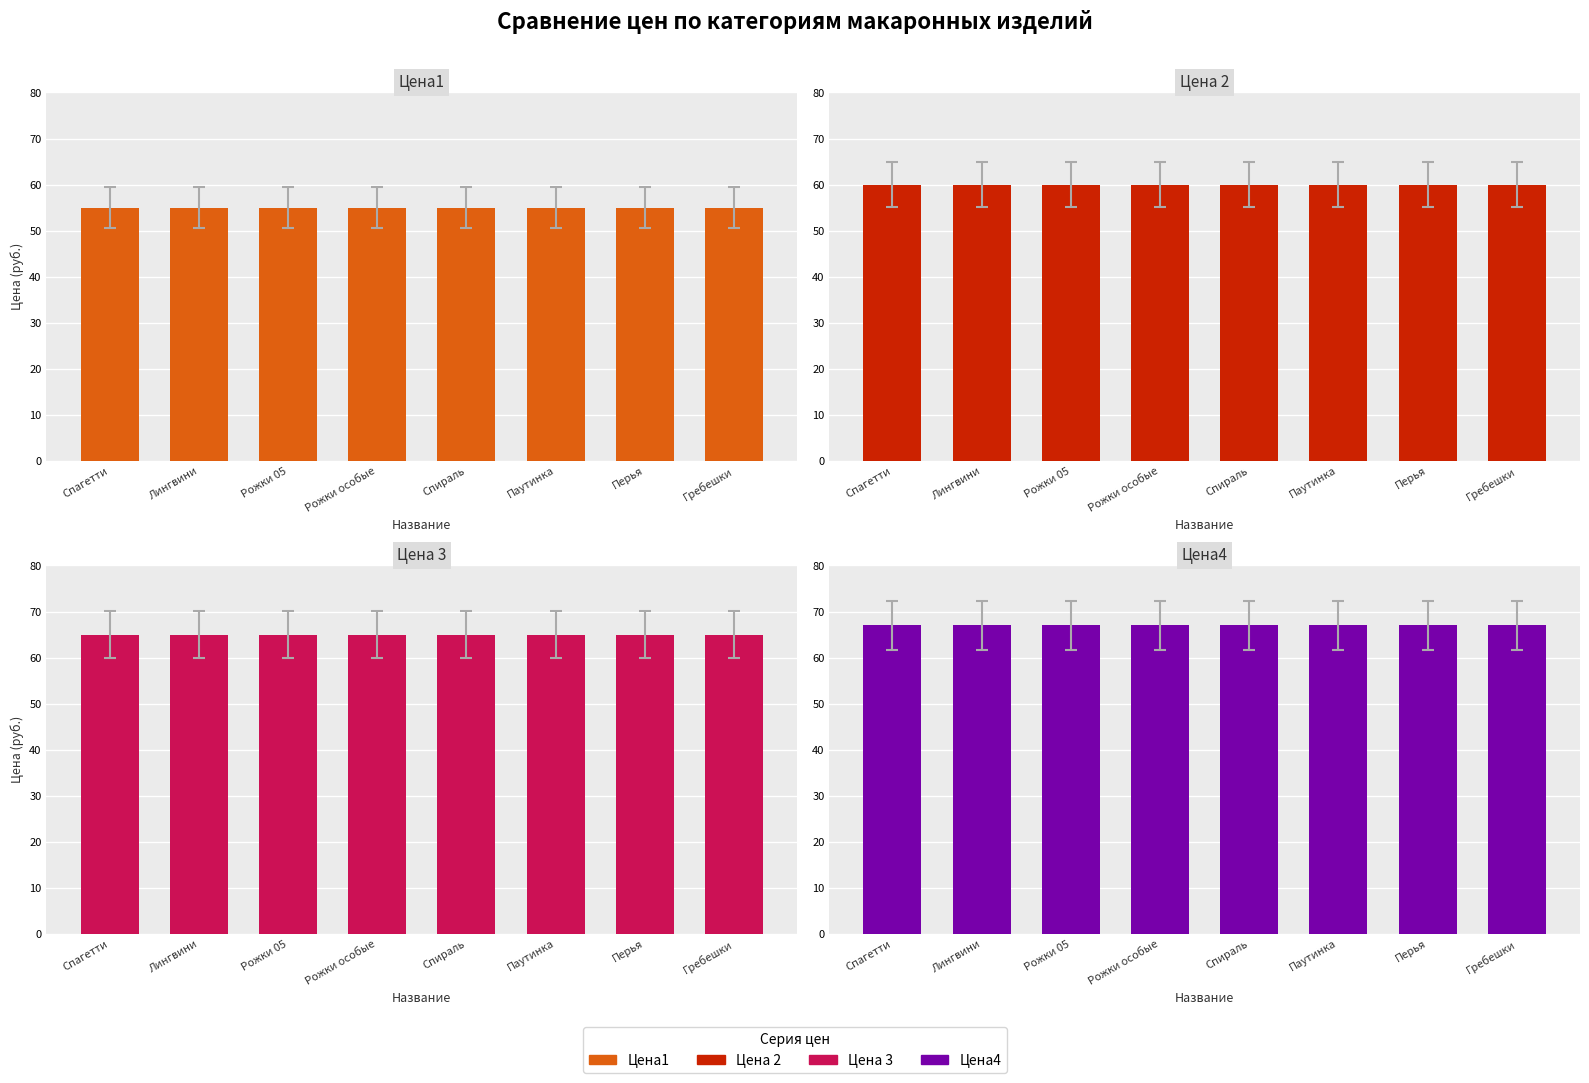

Is it true that Цена1 equals 55 at Перья?

True